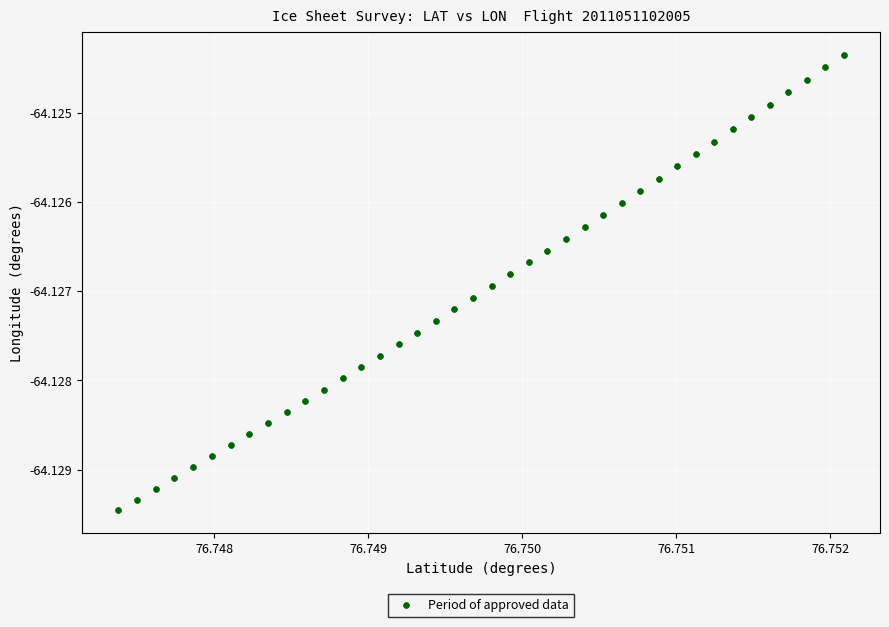

Count the number of points in this scatter plot.

40